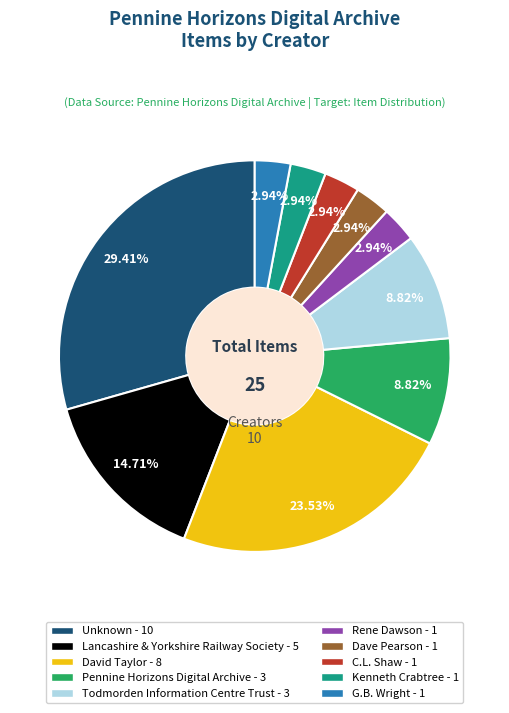

To the nearest percent, what is the average slice percentage?

10%